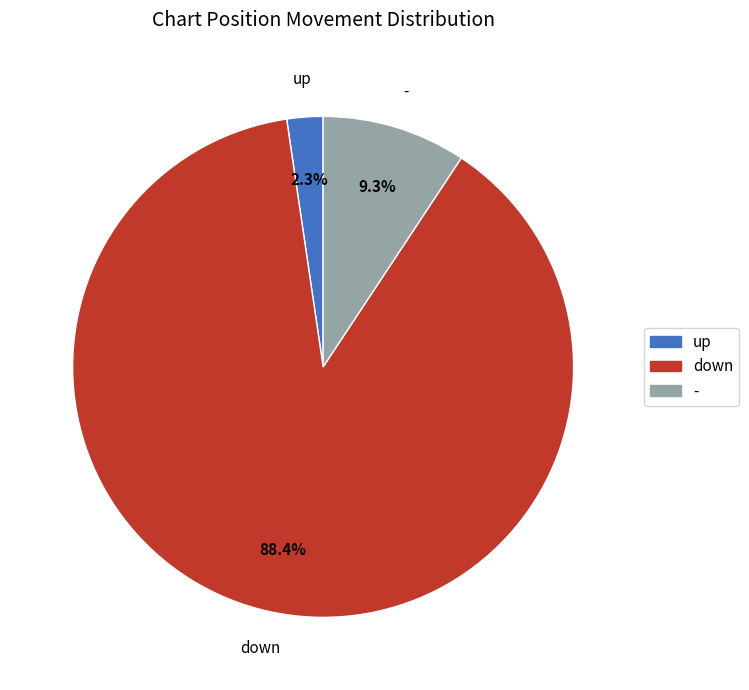

Count the number of slices in the pie.

3